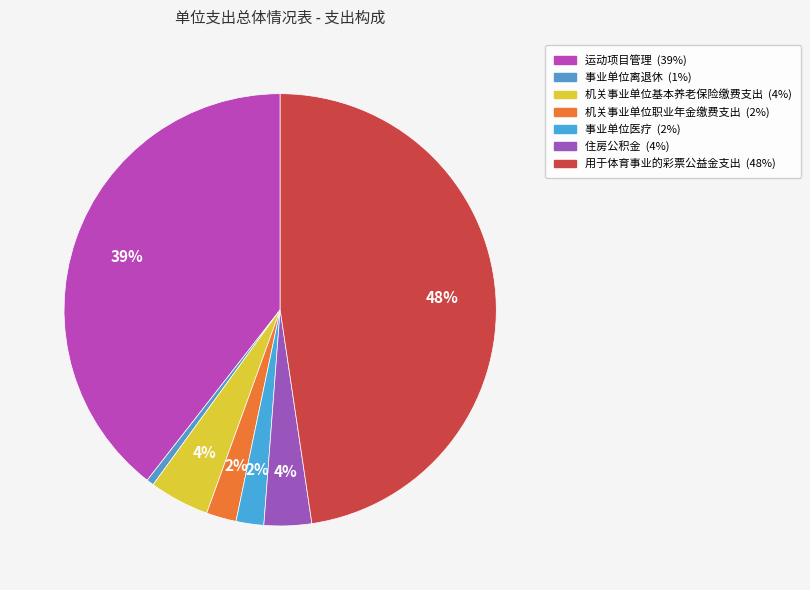

Which slice is the smallest?

事业单位离退休